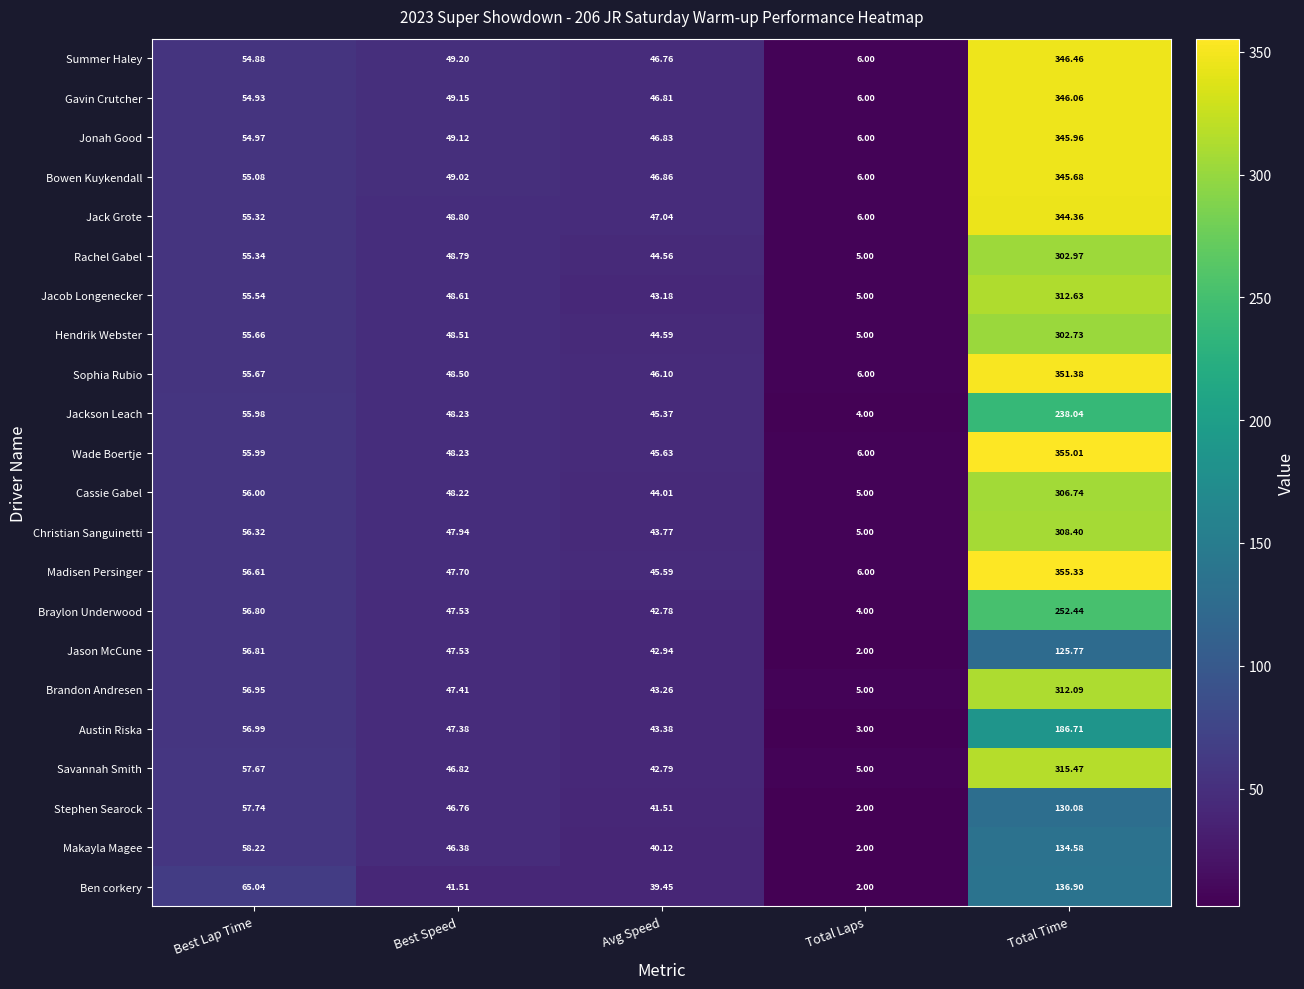

Which label corresponds to the smallest value in the chart?

Total Laps